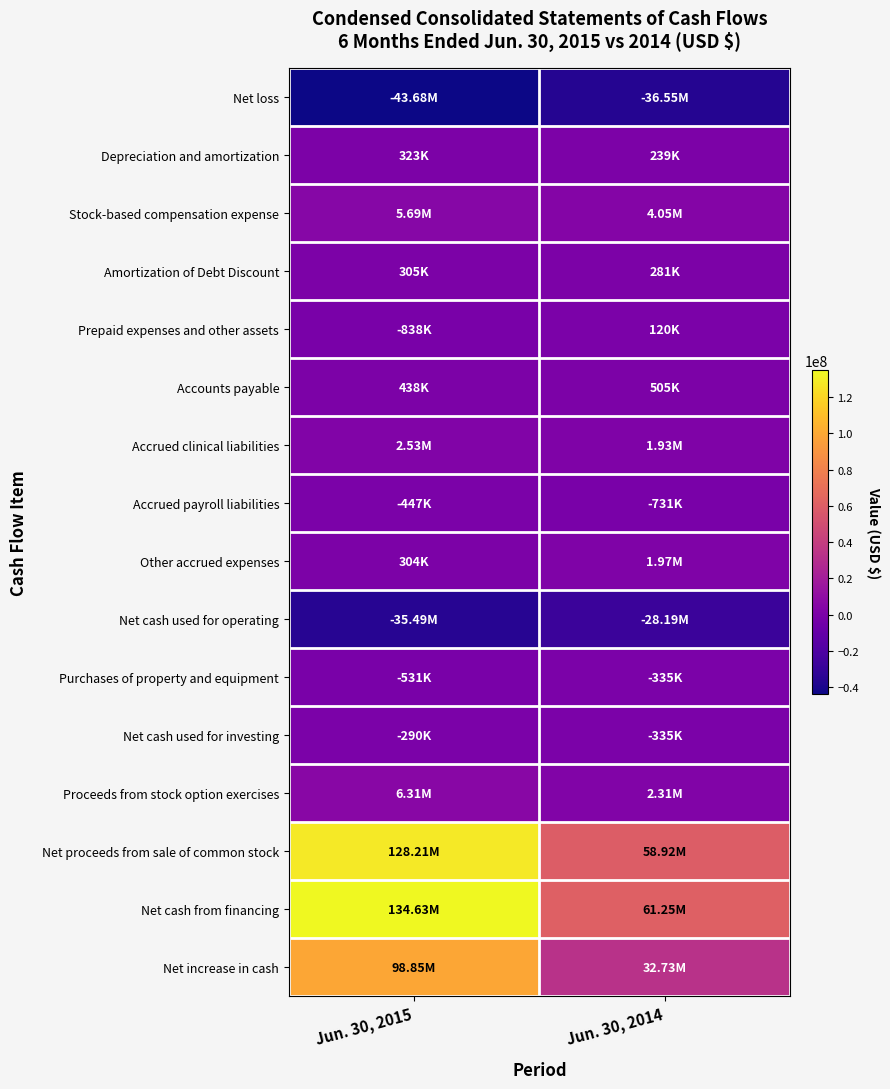

Rank the series at Jun. 30, 2015 from highest to lowest value.

Net cash from financing, Net proceeds from sale of common stock, Net increase in cash, Proceeds from stock option exercises, Stock-based compensation expense, Accrued clinical liabilities, Accounts payable, Depreciation and amortization, Amortization of Debt Discount, Other accrued expenses, Net cash used for investing, Accrued payroll liabilities, Purchases of property and equipment, Prepaid expenses and other assets, Net cash used for operating, Net loss